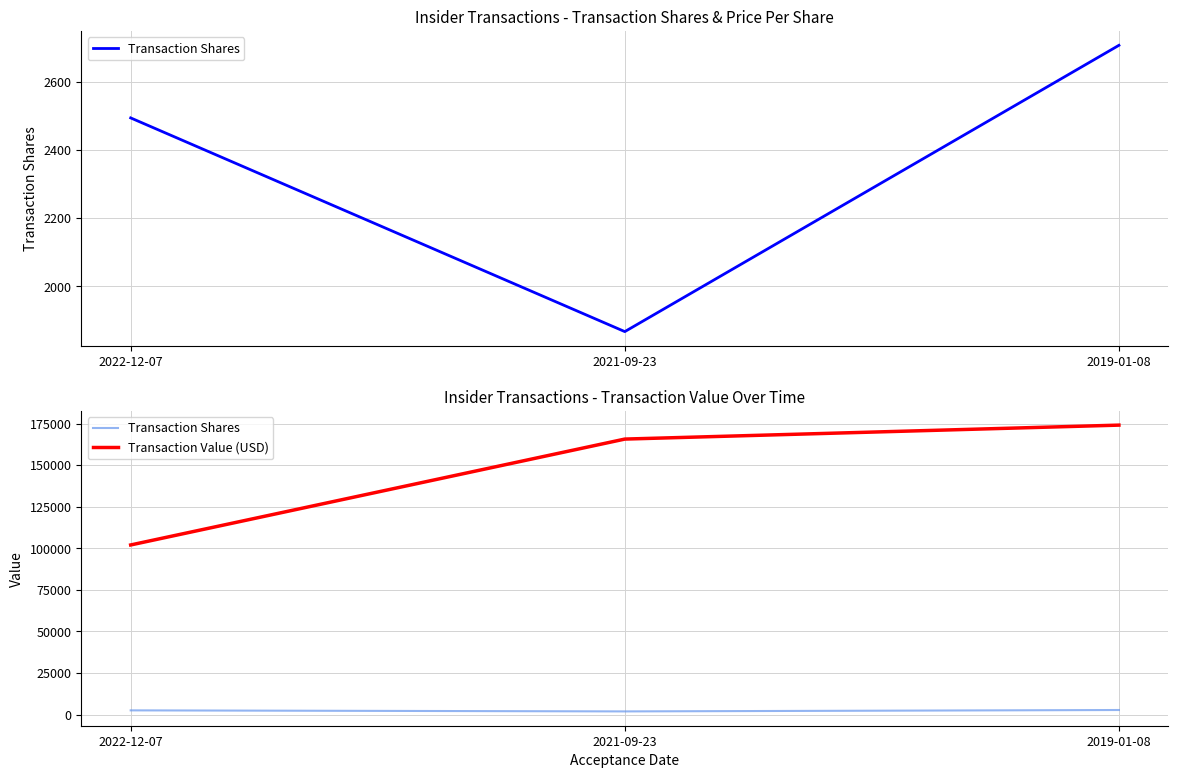

At 2019-01-08, list the series in order from smallest to largest.

Transaction Shares, Transaction Value (USD)